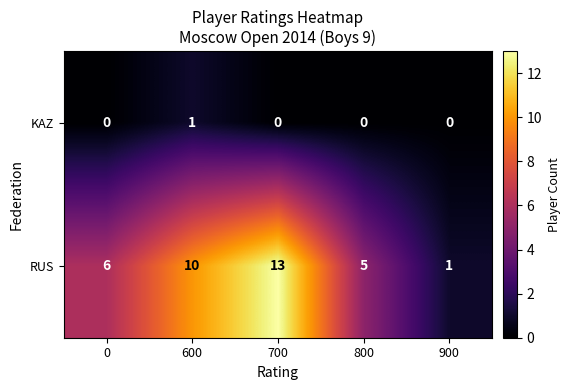

Rank the series at 600 from lowest to highest value.

KAZ, RUS